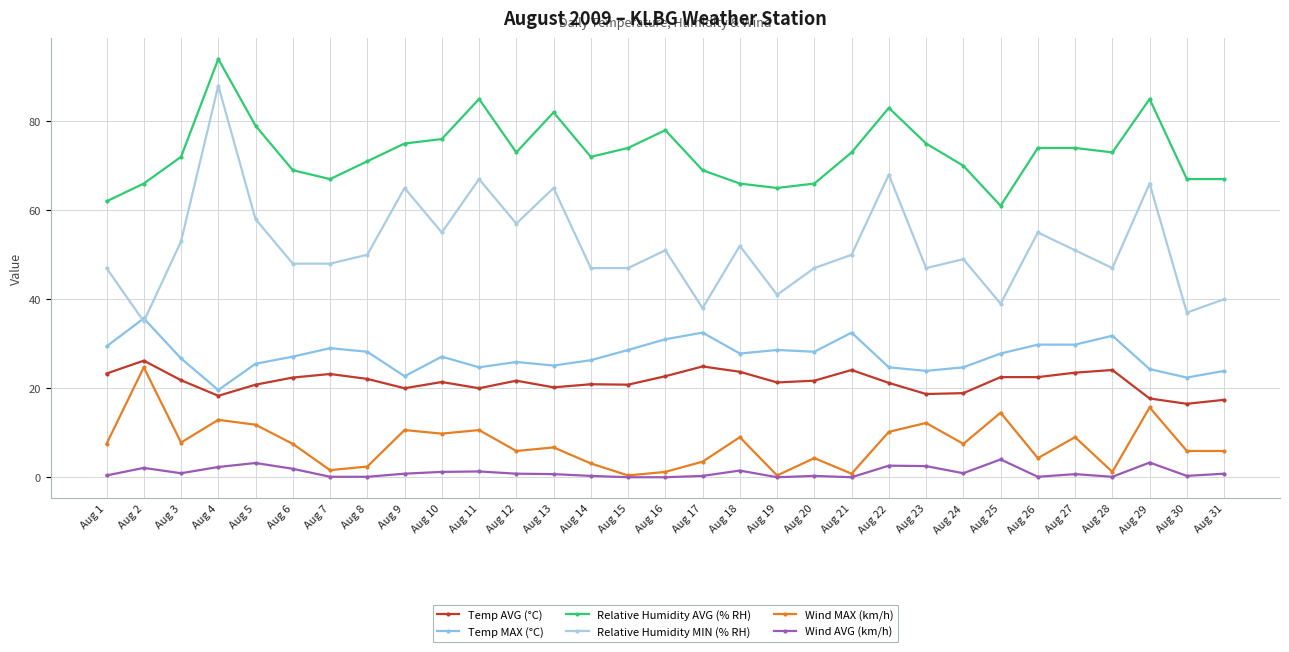

Reading left to right, transcribe all the data shown in this chart.

Temp AVG (°C): 23.3	26.2	21.8	18.3	20.8	22.4	23.2	22.1	20.0	21.4	20.0	21.7	20.2	20.9	20.8	22.7	24.9	23.7	21.3	21.7	24.1	21.2	18.7	18.9	22.5	22.5	23.5	24.1	17.7	16.5	17.4
Temp MAX (°C): 29.4	35.7	26.7	19.6	25.5	27.1	29.0	28.2	22.7	27.1	24.7	25.9	25.1	26.3	28.6	31.0	32.5	27.8	28.6	28.2	32.5	24.7	23.9	24.7	27.8	29.8	29.8	31.8	24.3	22.4	23.9
Relative Humidity AVG (% RH): 62.0	66.0	72.0	94.0	79.0	69.0	67.0	71.0	75.0	76.0	85.0	73.0	82.0	72.0	74.0	78.0	69.0	66.0	65.0	66.0	73.0	83.0	75.0	70.0	61.0	74.0	74.0	73.0	85.0	67.0	67.0
Relative Humidity MIN (% RH): 47.0	35.0	53.0	88.0	58.0	48.0	48.0	50.0	65.0	55.0	67.0	57.0	65.0	47.0	47.0	51.0	38.0	52.0	41.0	47.0	50.0	68.0	47.0	49.0	39.0	55.0	51.0	47.0	66.0	37.0	40.0
Wind MAX (km/h): 7.5	24.7	7.8	12.9	11.8	7.5	1.6	2.4	10.6	9.8	10.6	5.9	6.7	3.1	0.4	1.2	3.5	9.0	0.4	4.3	0.8	10.2	12.2	7.5	14.5	4.3	9.0	1.2	15.7	5.9	5.9
Wind AVG (km/h): 0.4	2.1	0.9	2.3	3.2	1.9	0.1	0.1	0.8	1.2	1.3	0.8	0.7	0.3	0.0	0.0	0.3	1.5	0.0	0.3	0.0	2.6	2.5	0.9	4.0	0.1	0.7	0.1	3.3	0.3	0.8